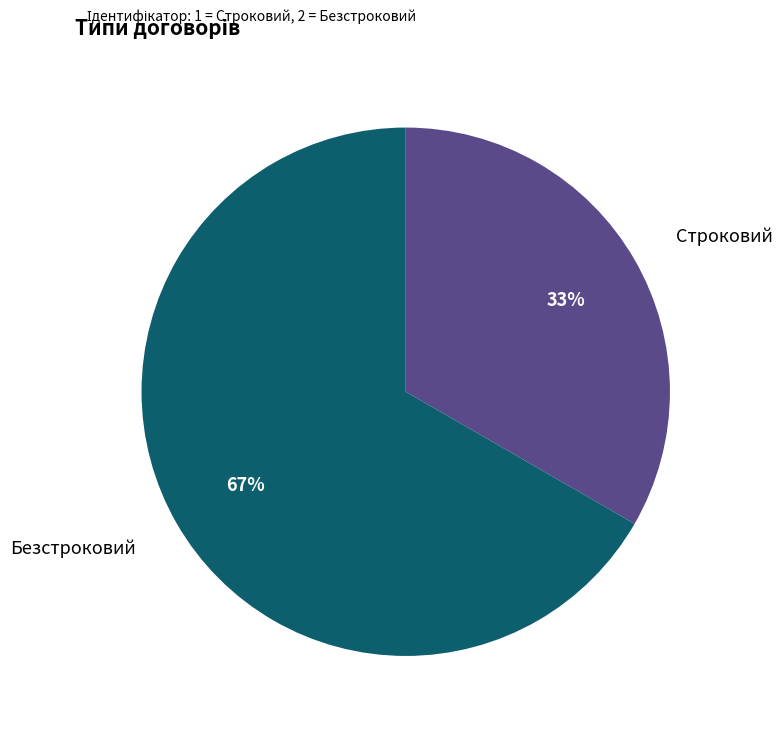

To the nearest percent, what is the average slice percentage?

50%